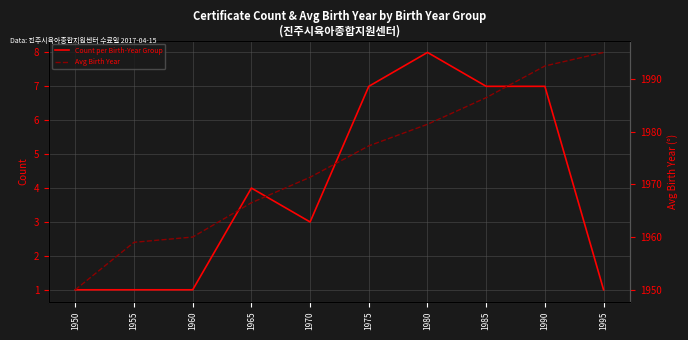

How many data points in Count per Birth-Year Group are less than 4?

5